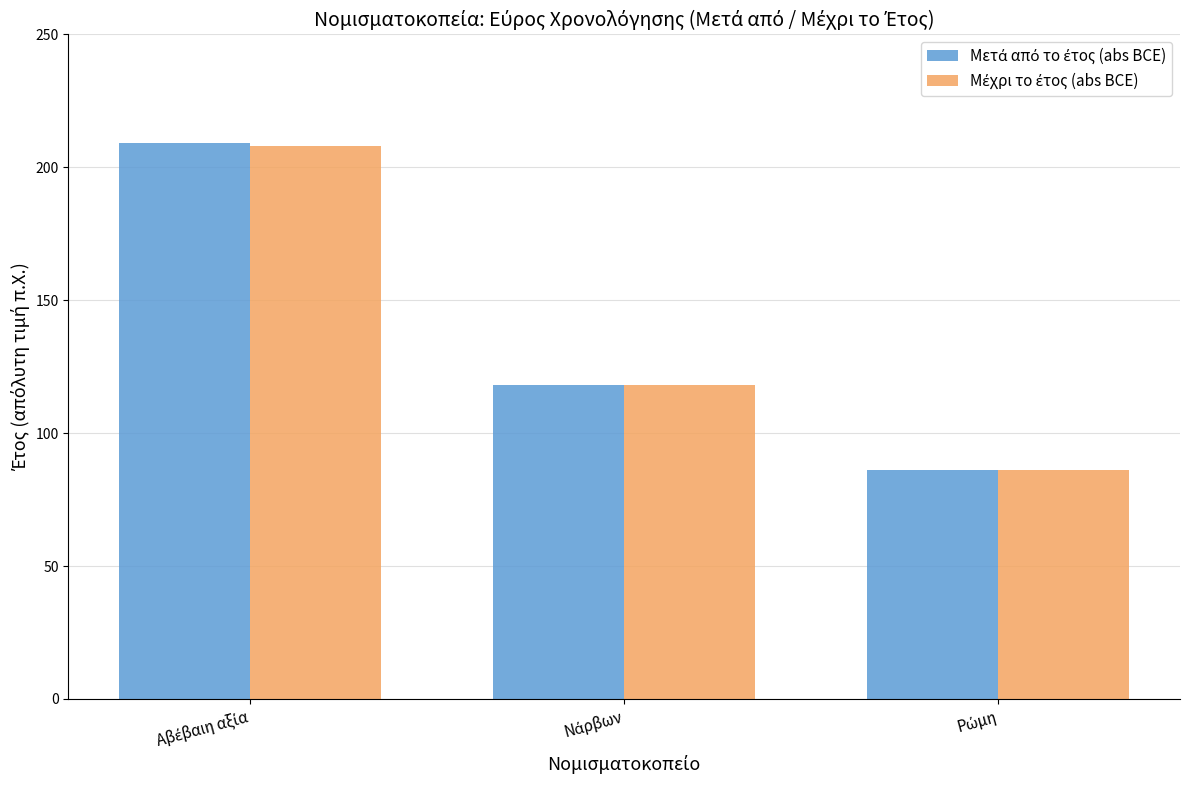

What is the greatest value displayed?

209